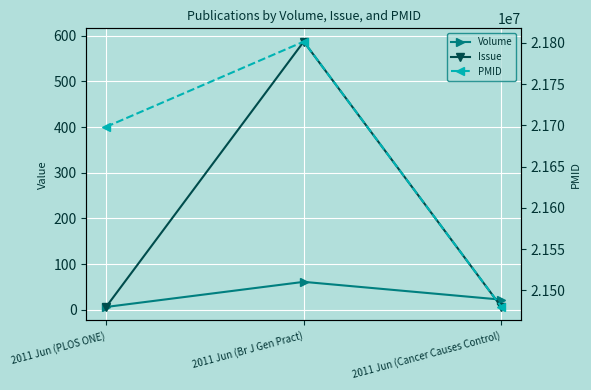

What is the value of the PMID point at the 2nd from the left?

21801512